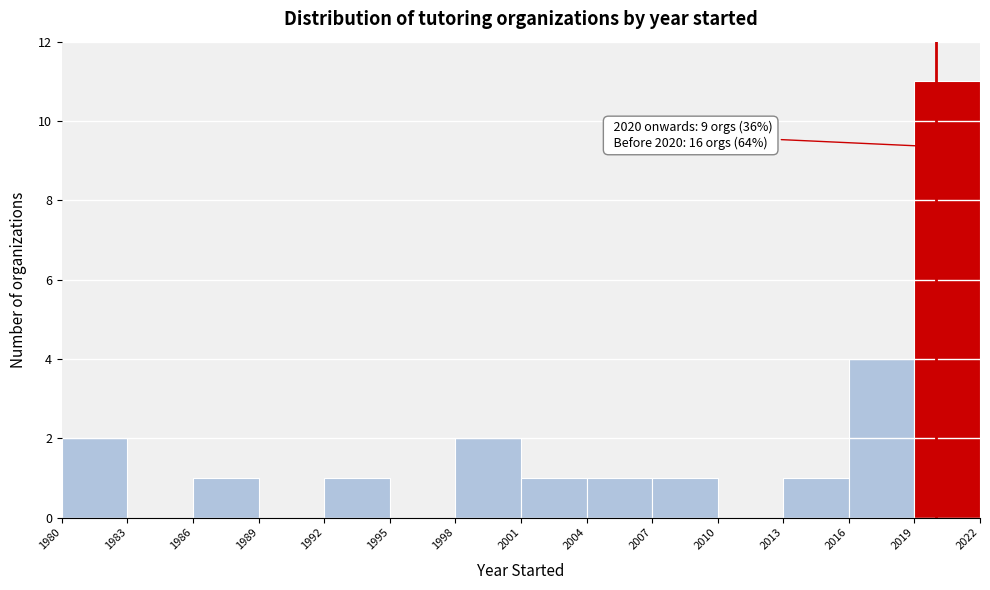

Which range on the x-axis has the tallest bar?

2019 to 2022